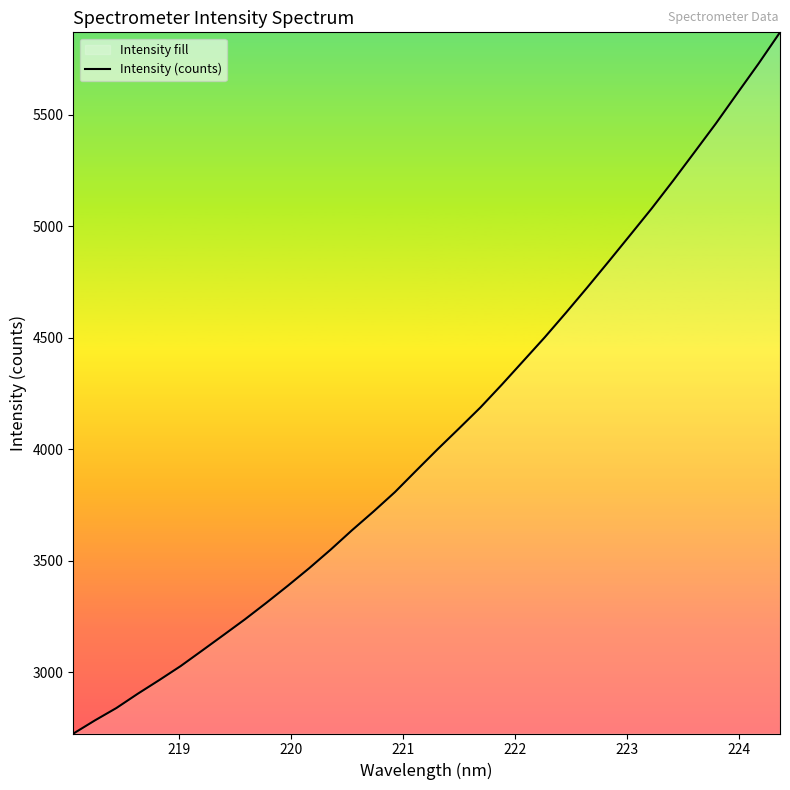

What is the difference between the maximum and minimum values?

3146.4